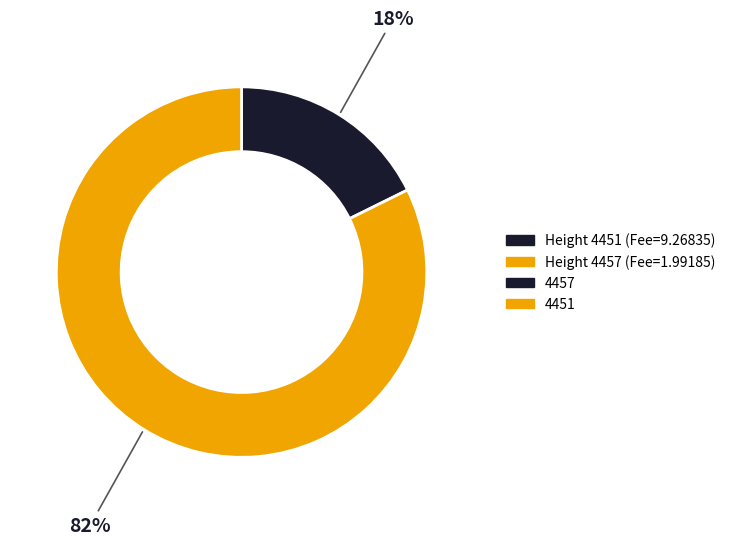

Is there any slice that represents more than half of the pie?

Yes